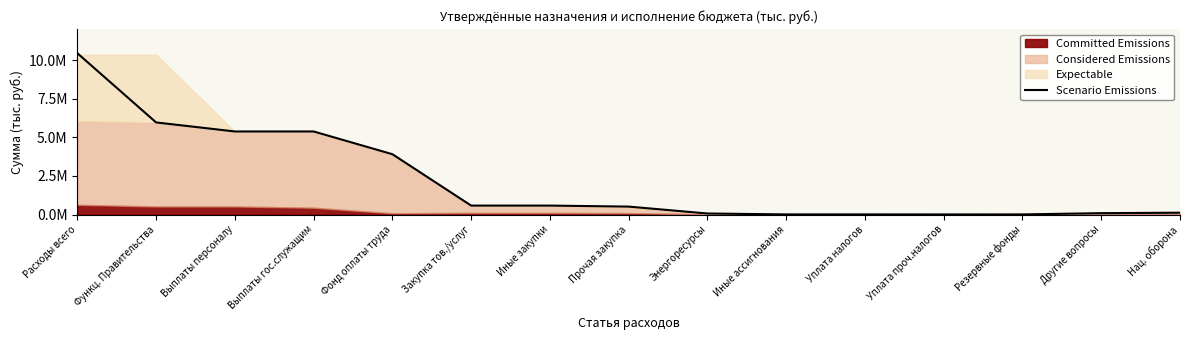

What is the label of the 10th point from the left?

Иные ассигнования